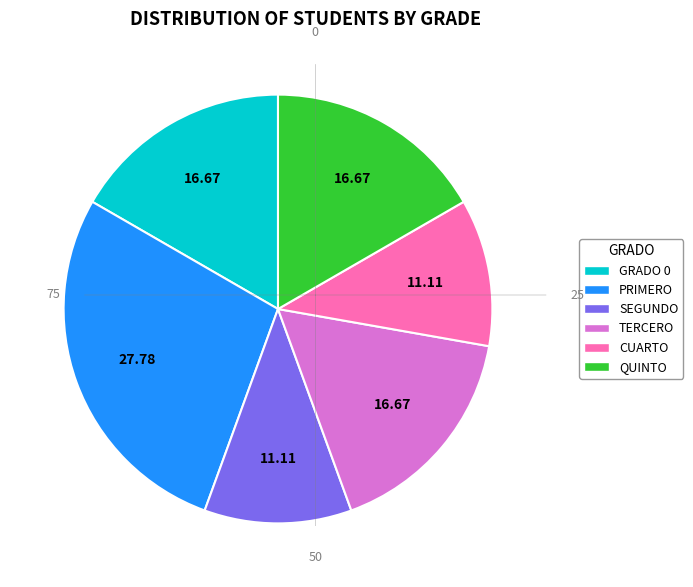

Is SEGUNDO the majority of the pie?

No